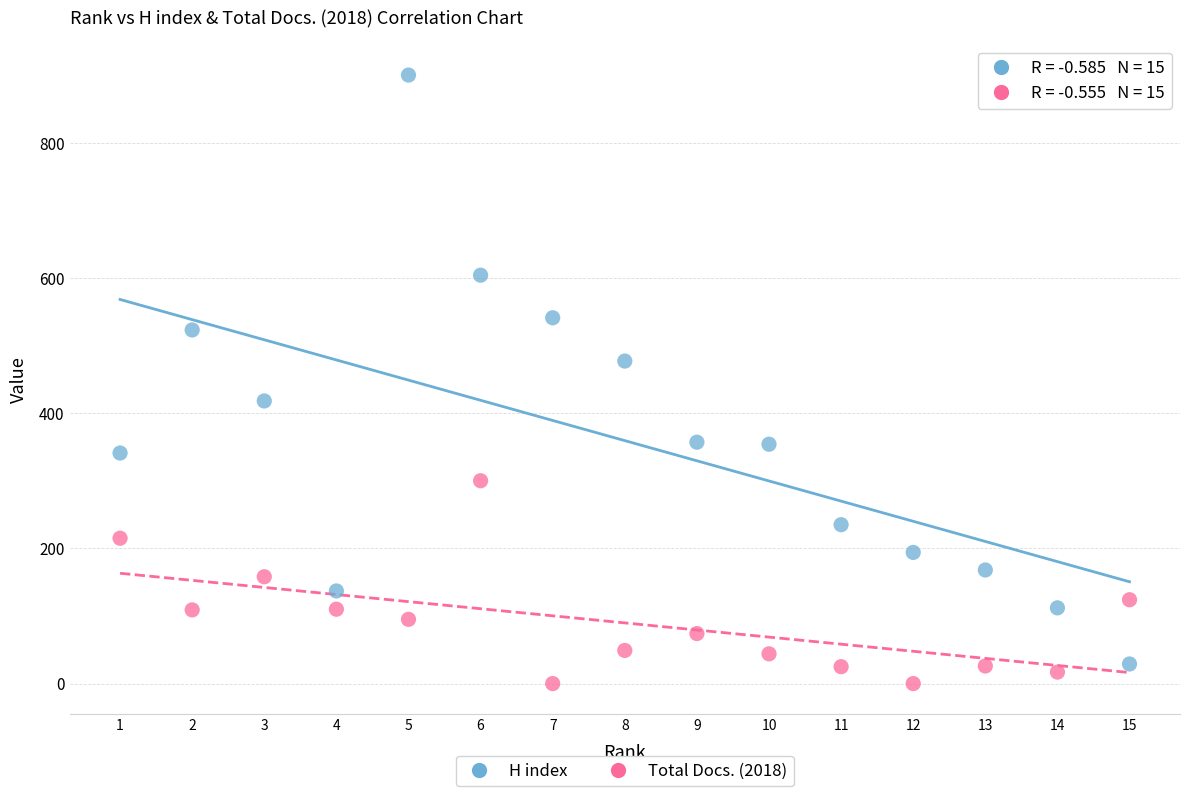

What is the X range (max minus min) for the scatter plot?

14